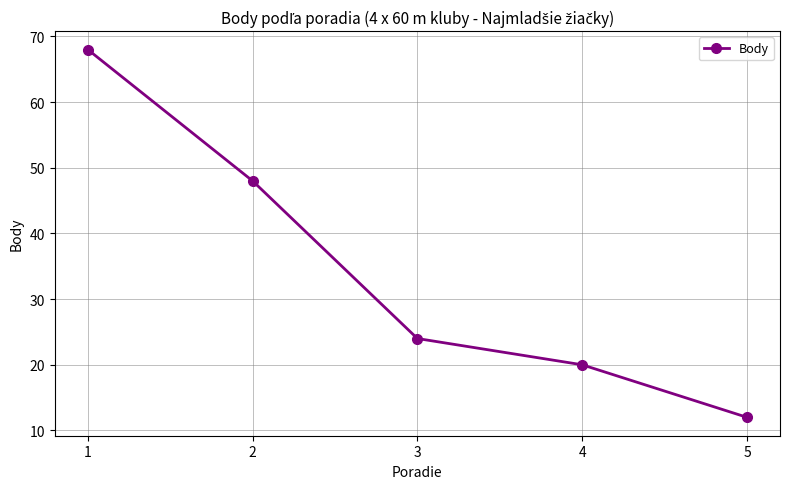

What is the sum of all values?

172